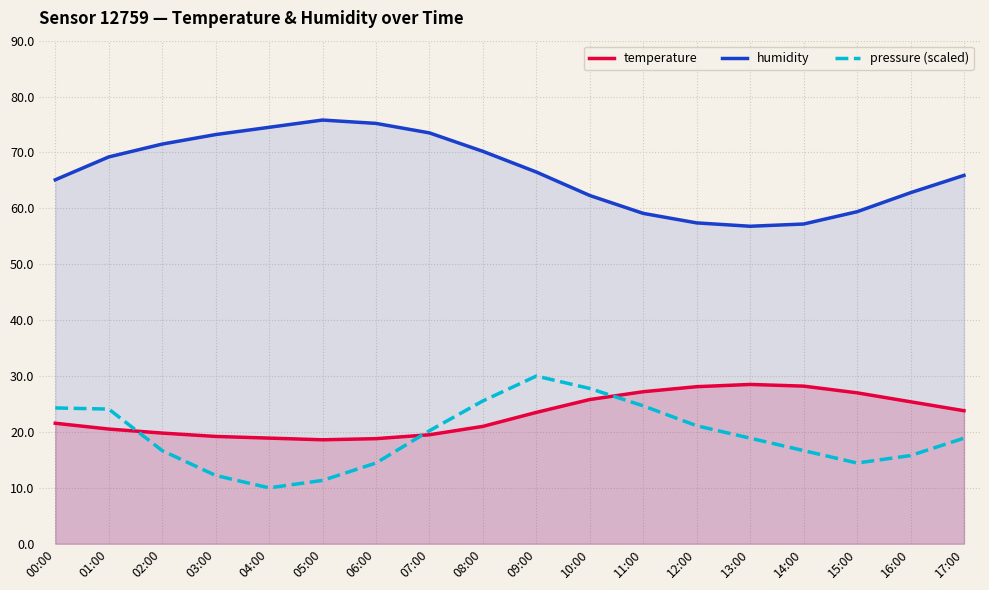

What is the difference between the highest and lowest values at 00:00?

43.5